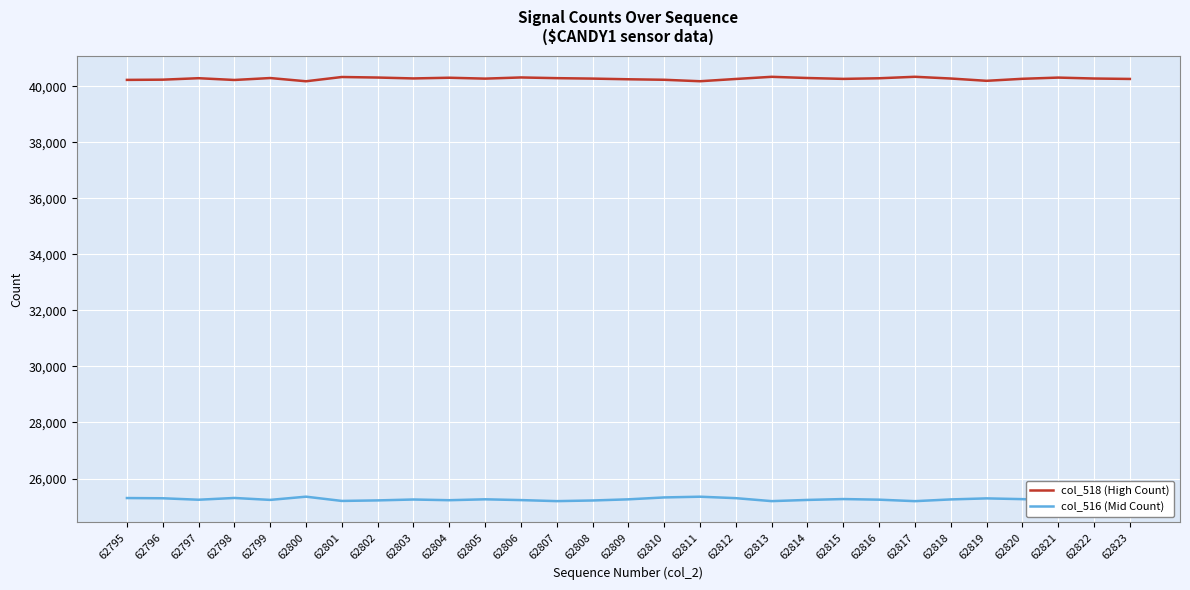

True or false: col_518 (High Count) has a value of 40230 at 62798.

True